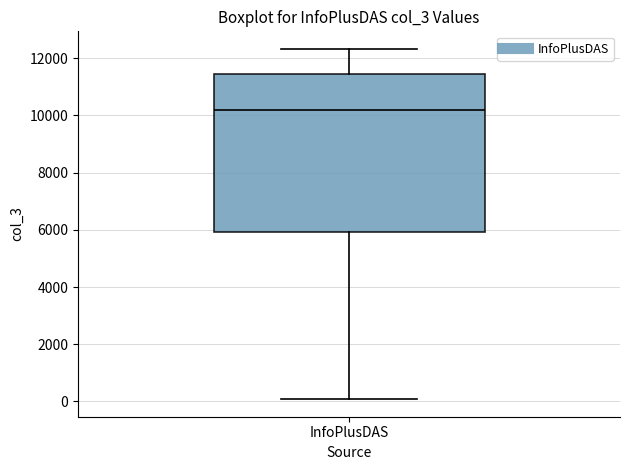

Where does the upper whisker of the box for InfoPlusDAS end on the y-axis? The values are not printed on the chart, so give them approximately, as read against the axis.

12400